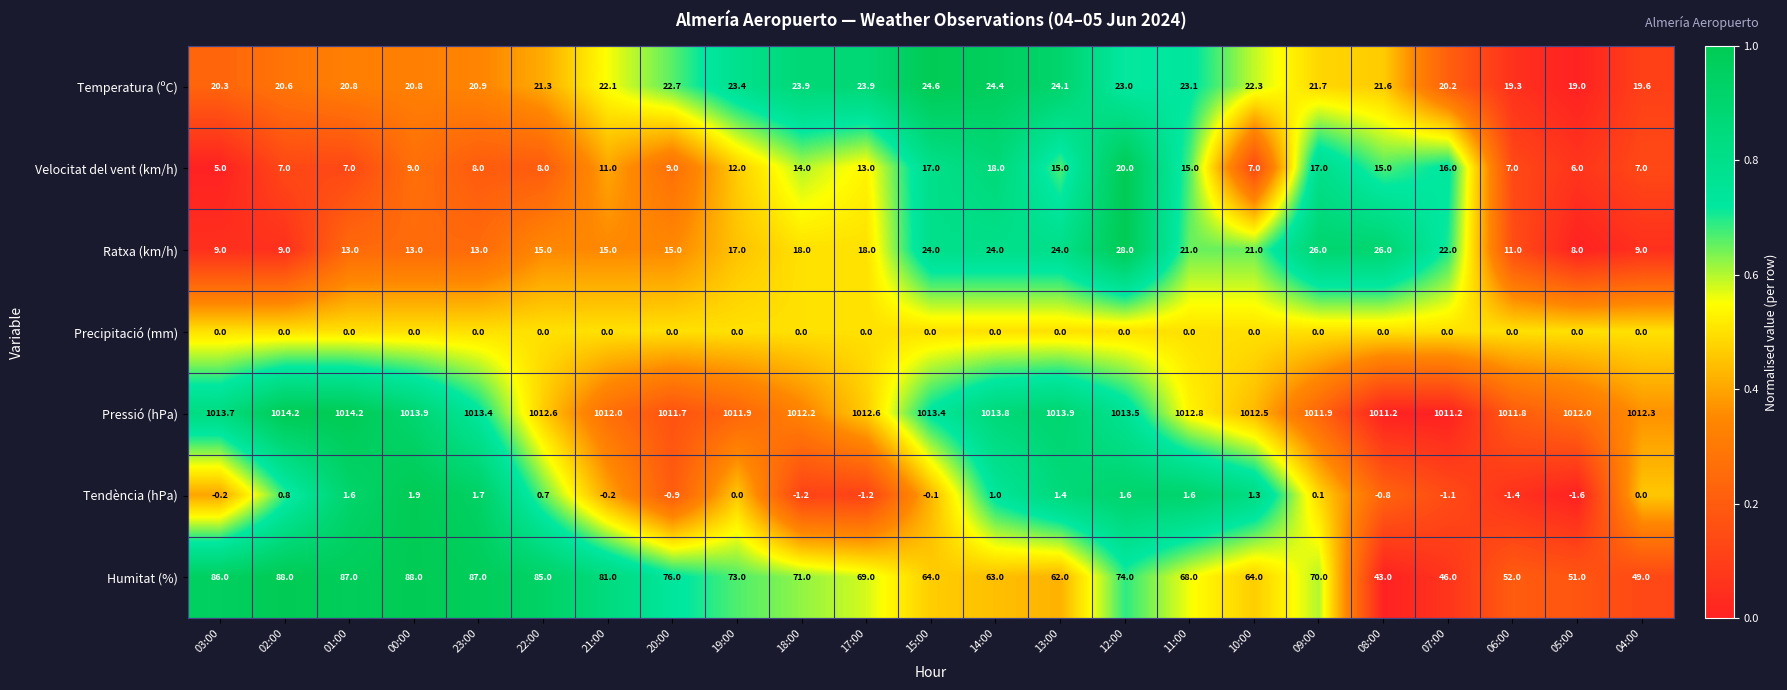

Which label corresponds to the smallest value in the chart?

05:00